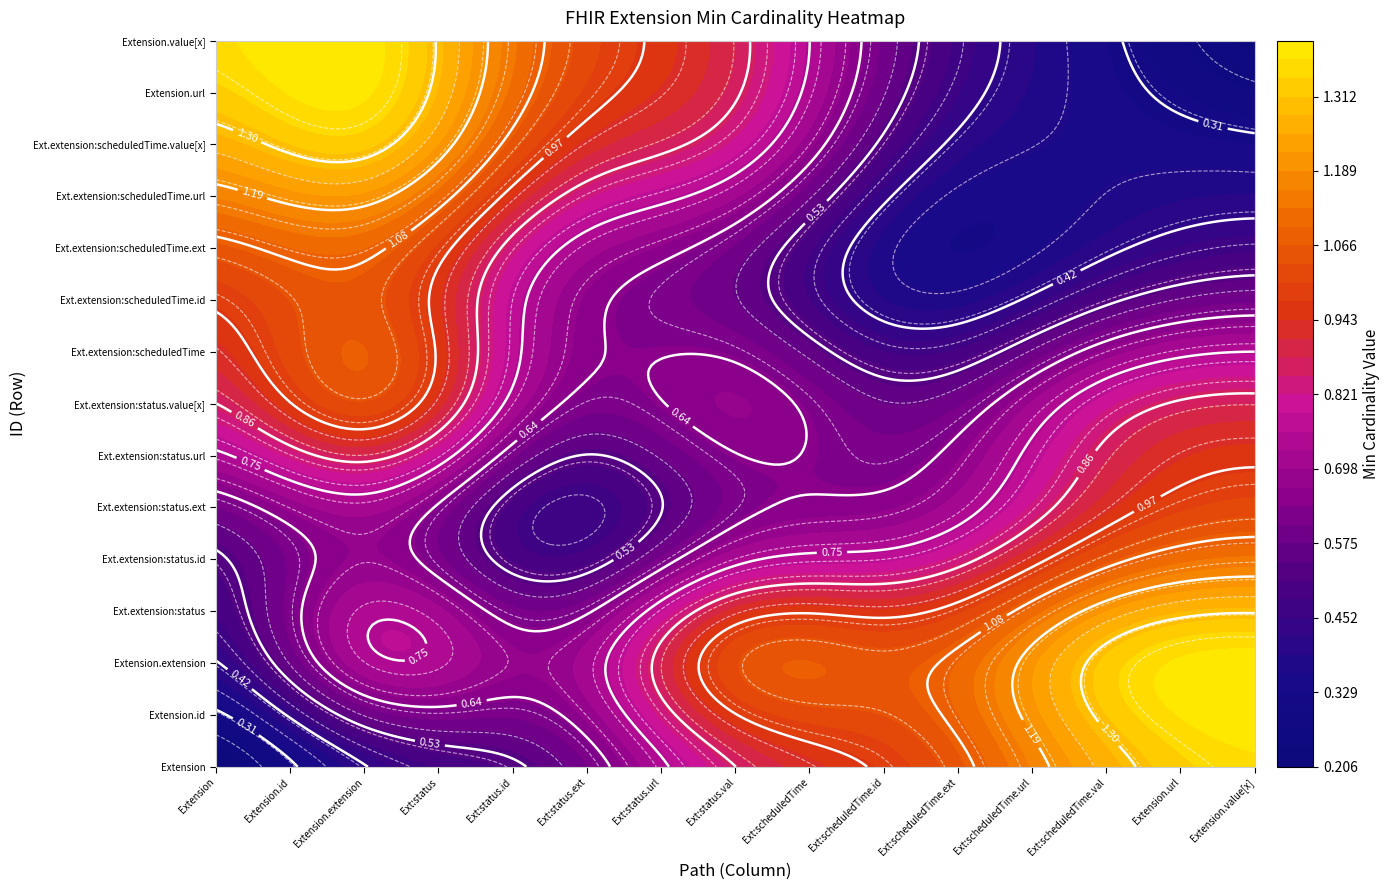

What is the total value across all series at 14?

1